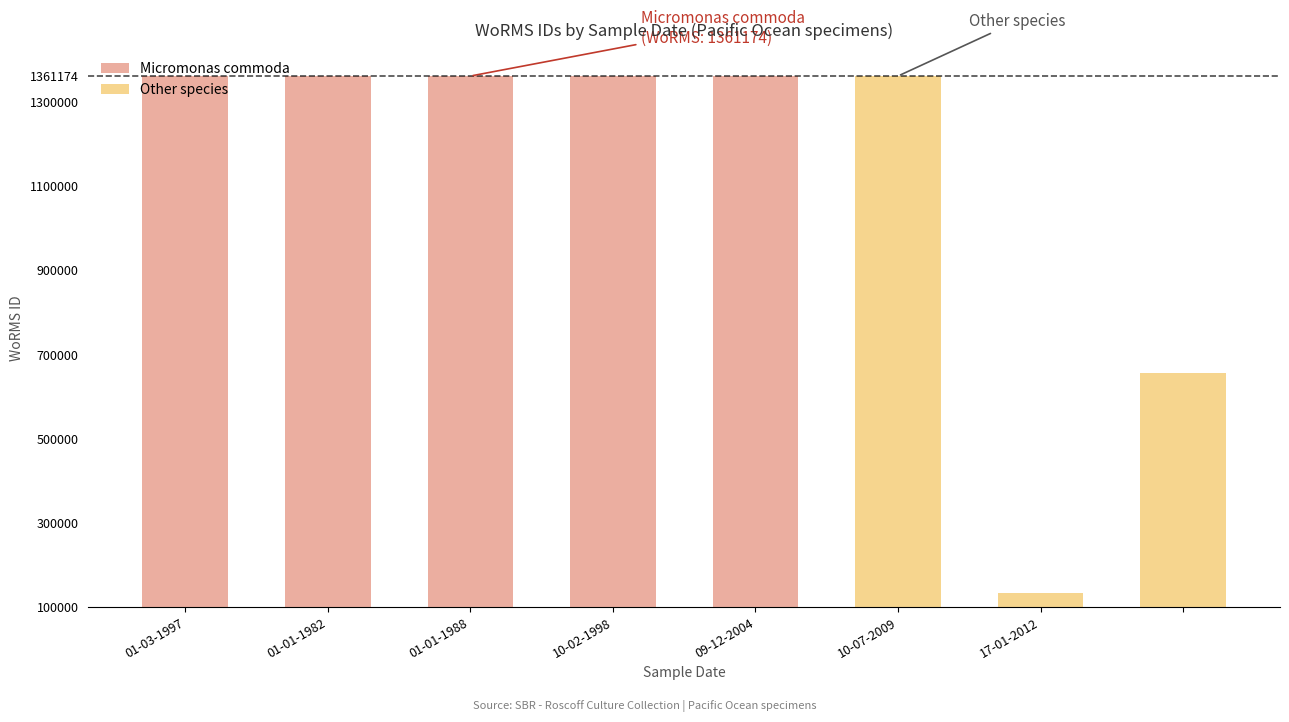

At which label does the data first exceed 556266?

10-07-2009